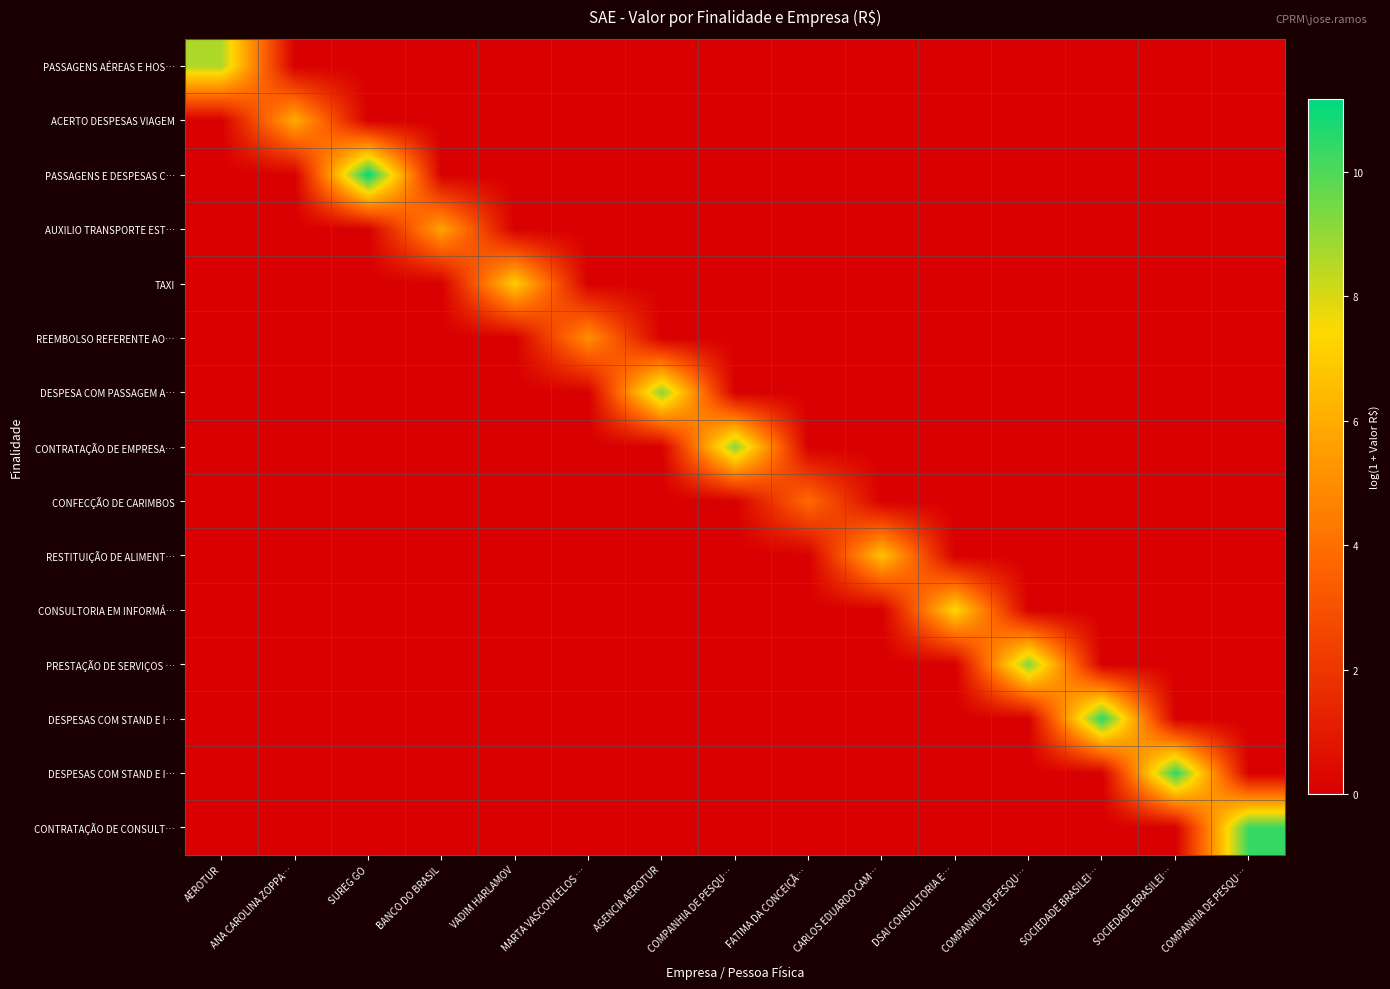

What is the spread (max minus min) of values at BANCO DO BRASIL?

5.7